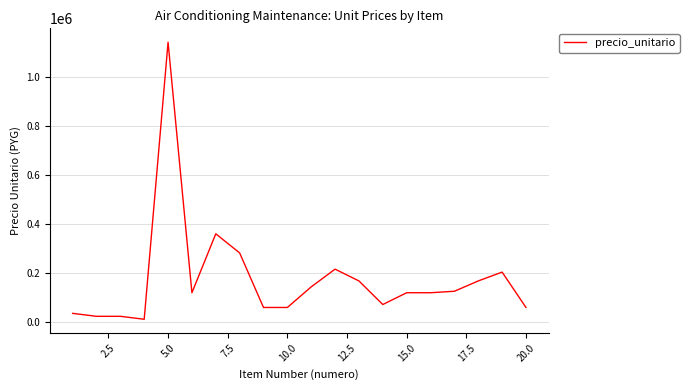

Reading left to right, what are all the values shown in this chart?

36000	24000	24000	12000	1140000	120000	360000	282000	60000	60000	144000	216000	168000	72000	120000	120000	126000	168000	204000	60000